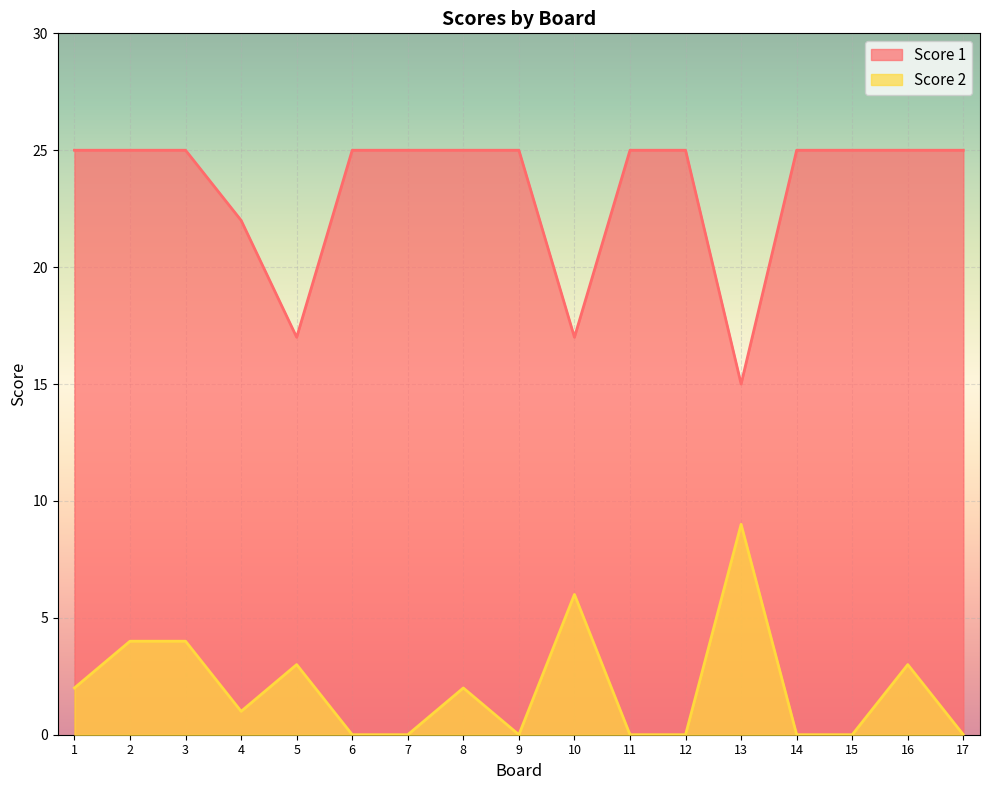

Which category has the highest value in the Score 2 series?

13